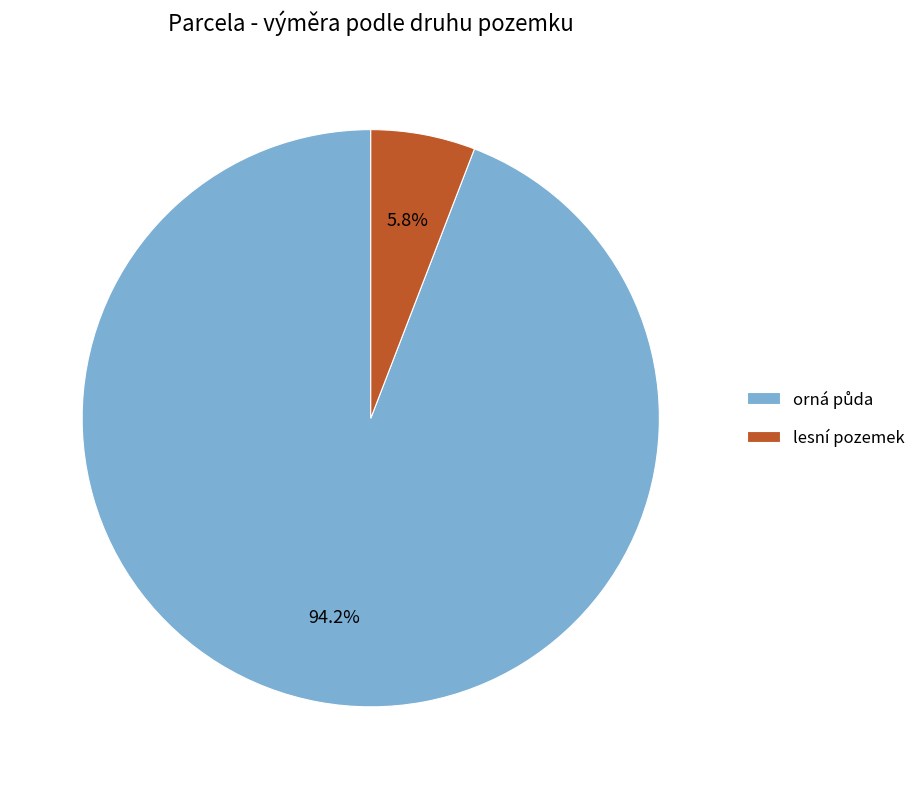

Which category has the smallest portion of the pie?

lesní pozemek